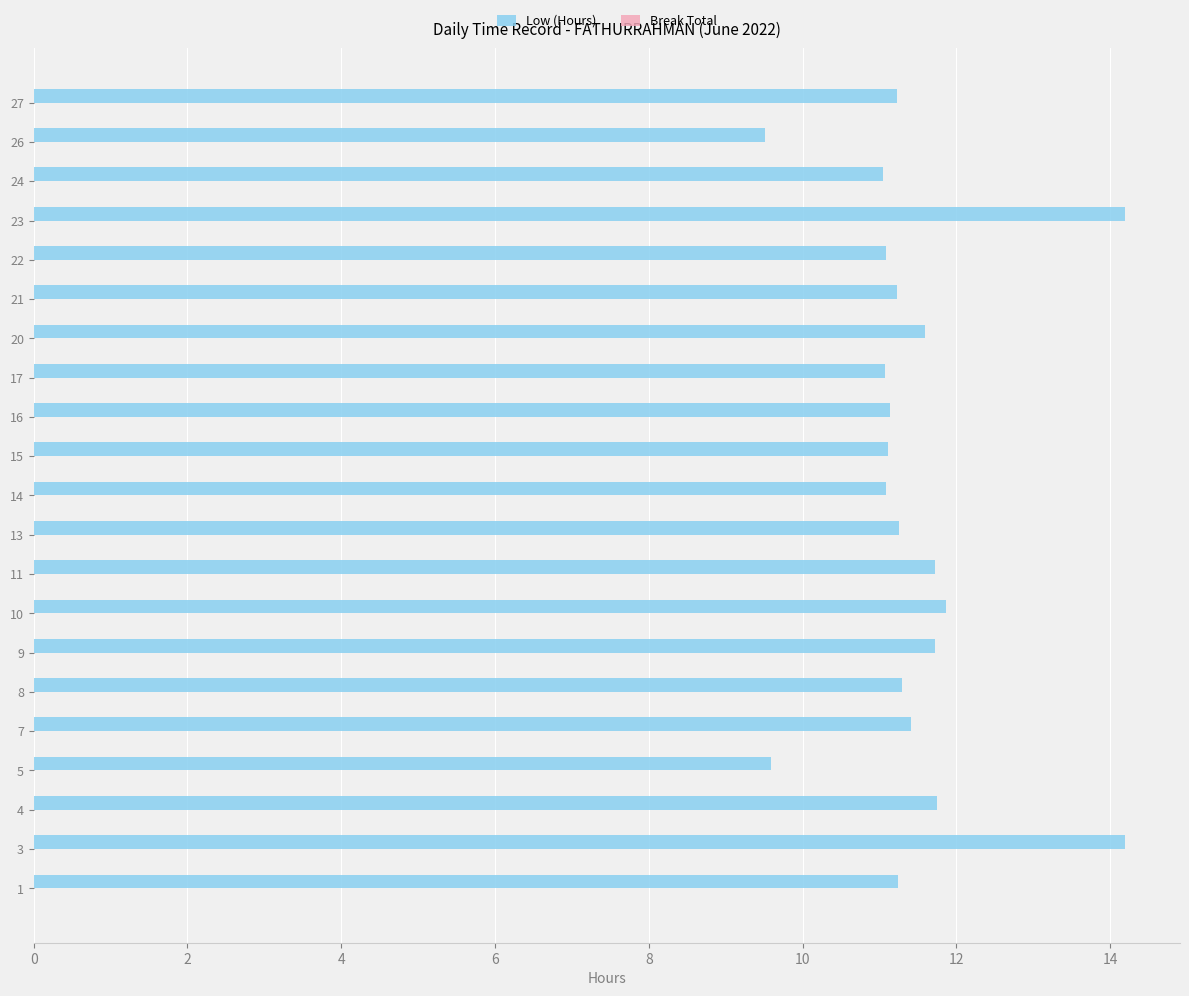

What is the change in value from 14 to 20?

+0.5